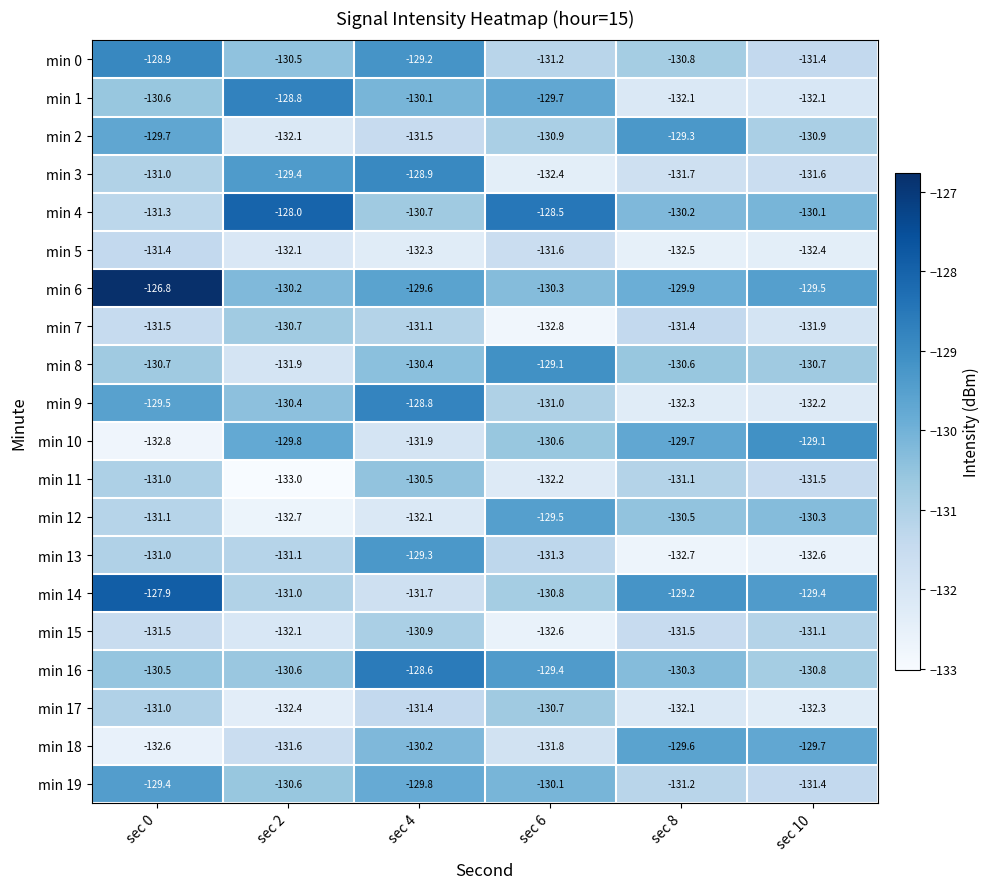

What is the difference between the maximum and minimum values in the min 13 series?

3.4